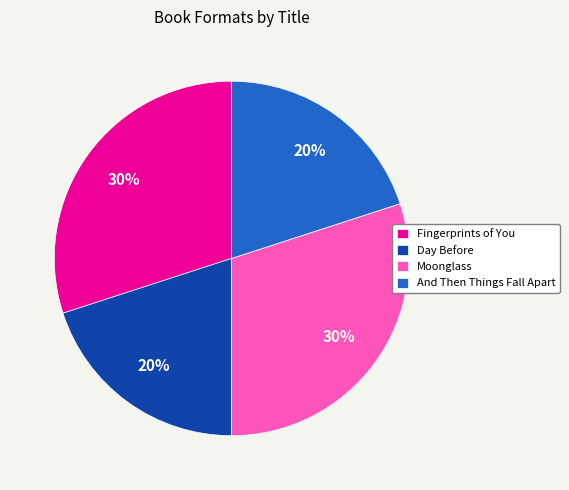

The Moonglass slice represents 30% of the pie. True or false?

True